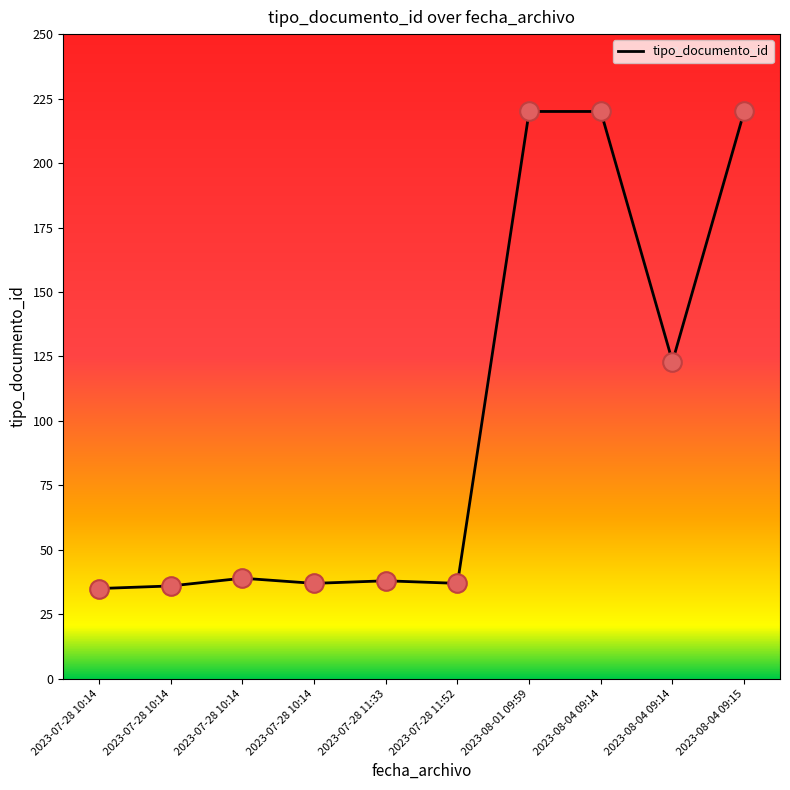

Does the chart have visible grid lines?

No